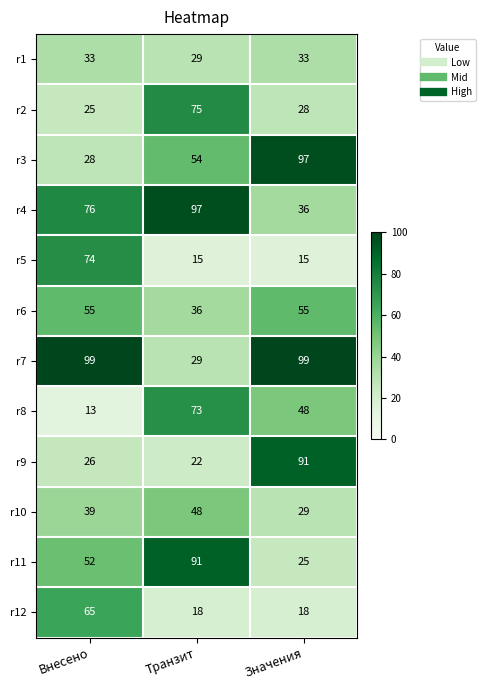

How many values in the r10 series are below 39?

1